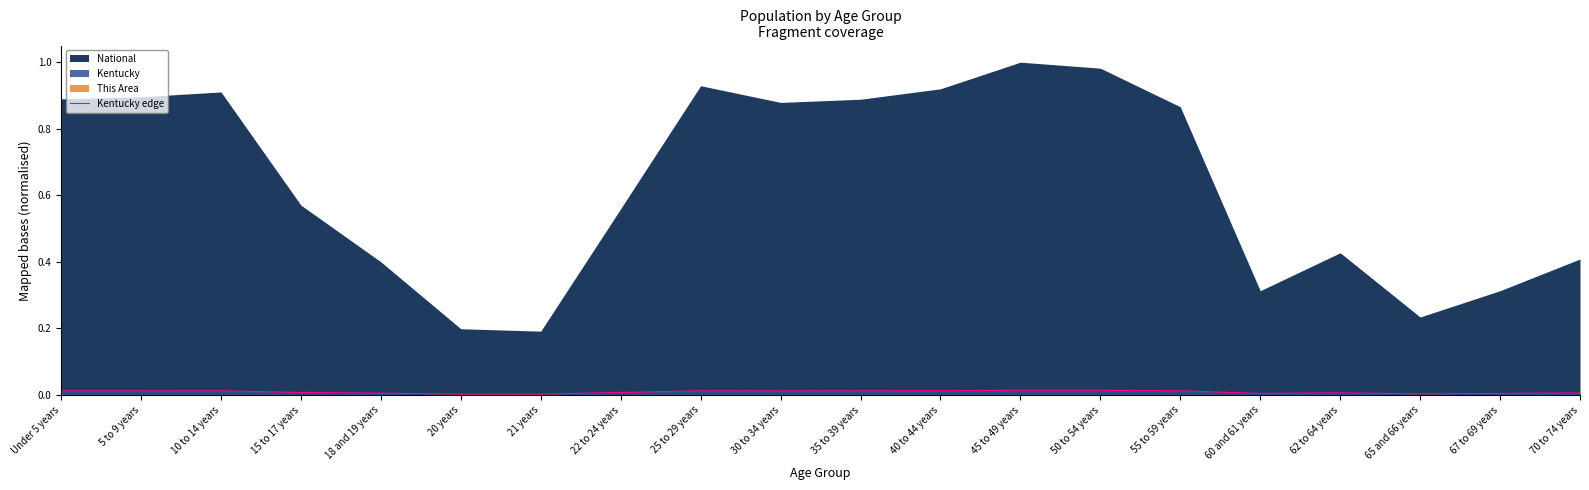

At which label is the value closest to 0?

21 years